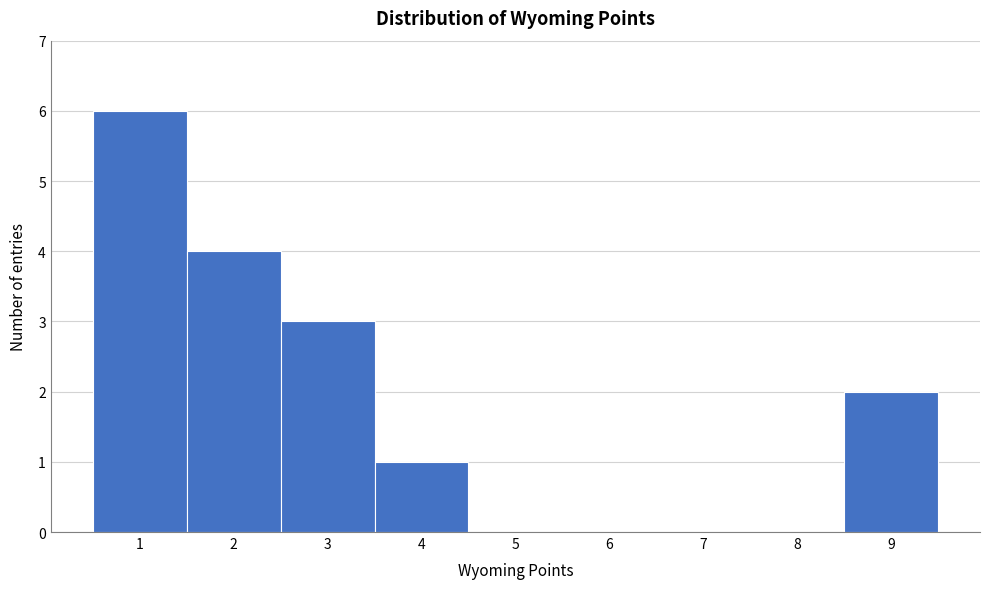

Reading left to right, transcribe this chart: for each bar, give the range it covers on the x-axis and its height. The values are not printed on the chart, so give them approximately, as read against the axis.

0.5 to 1.5: 6
1.5 to 2.5: 4
2.5 to 3.5: 3
3.5 to 4.5: 1
4.5 to 5.5: 0
5.5 to 6.5: 0
6.5 to 7.5: 0
7.5 to 8.5: 0
8.5 to 9.5: 2